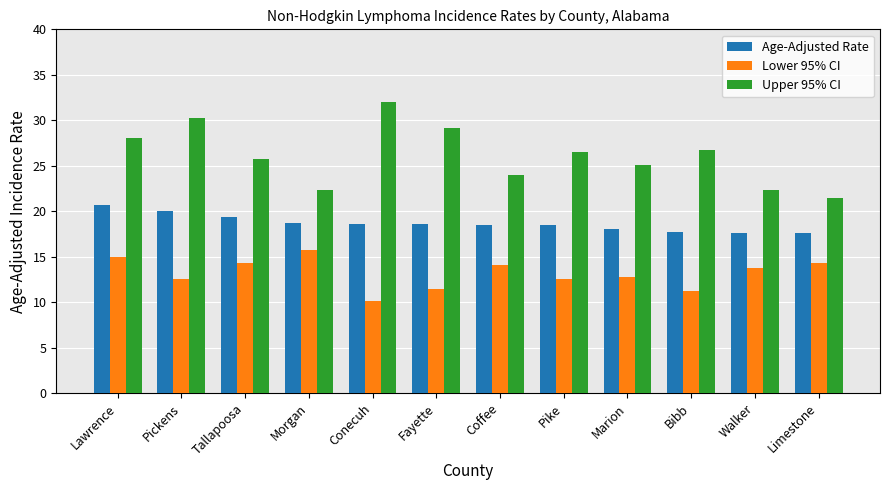

What is the sum of all Lower 95% CI values?

157.8